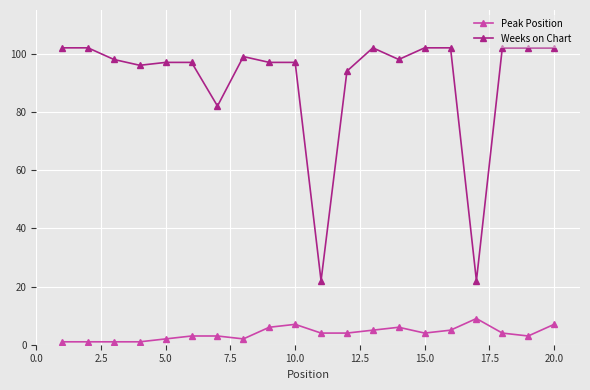

Reading left to right, transcribe all the data shown in this chart.

Peak Position: 1	1	1	1	2	3	3	2	6	7	4	4	5	6	4	5	9	4	3	7
Weeks on Chart: 102	102	98	96	97	97	82	99	97	97	22	94	102	98	102	102	22	102	102	102